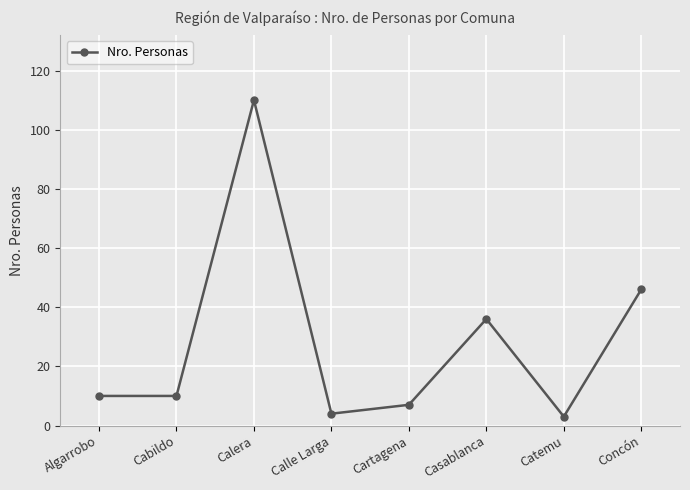

What is the difference between the second highest and second lowest values?

42